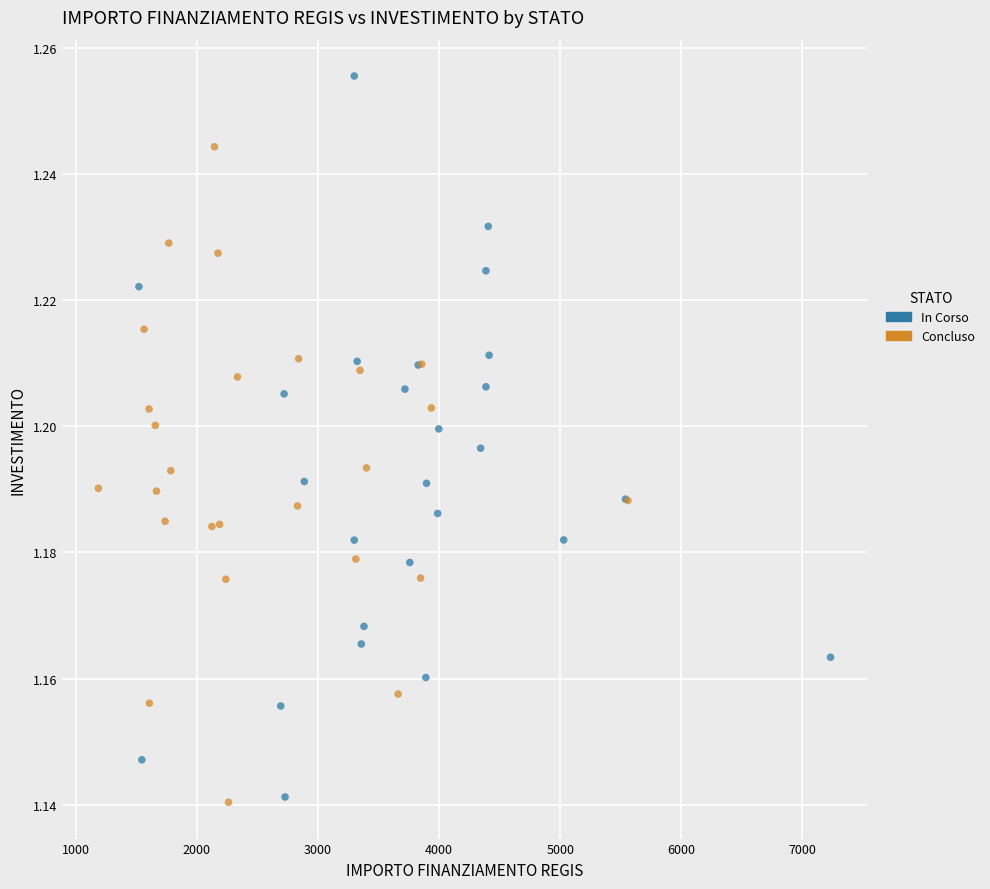

Which series reaches the maximum Y coordinate?

In Corso